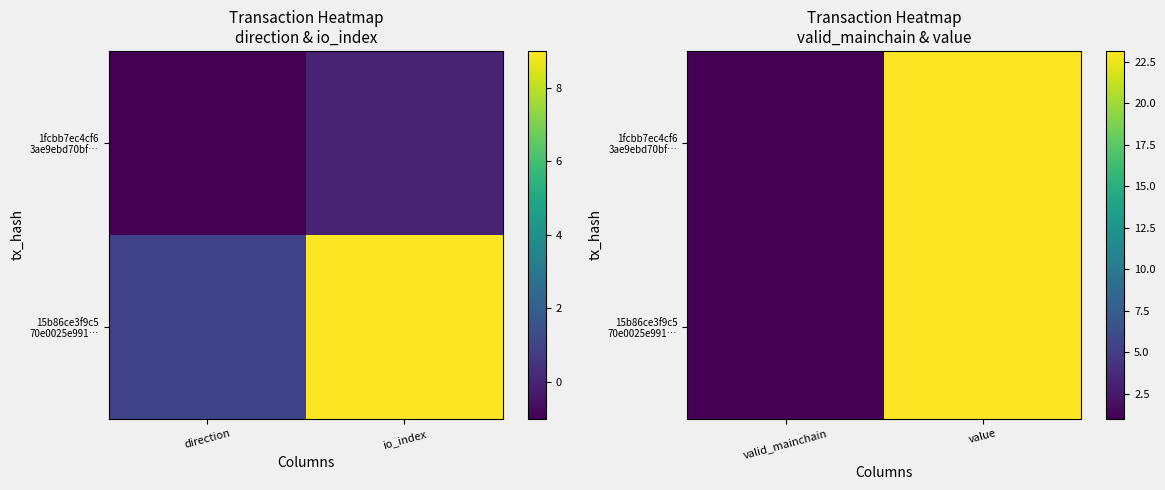

Which has a higher value, io_index or direction?

io_index